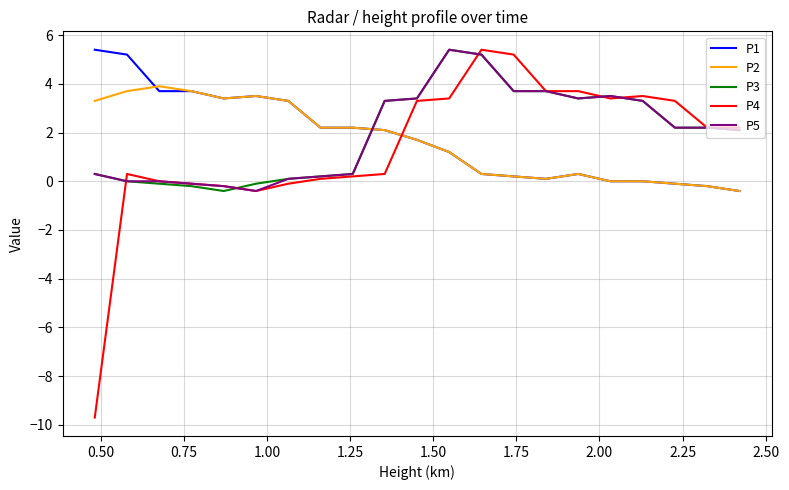

Which series has the widest spread of values?

P4